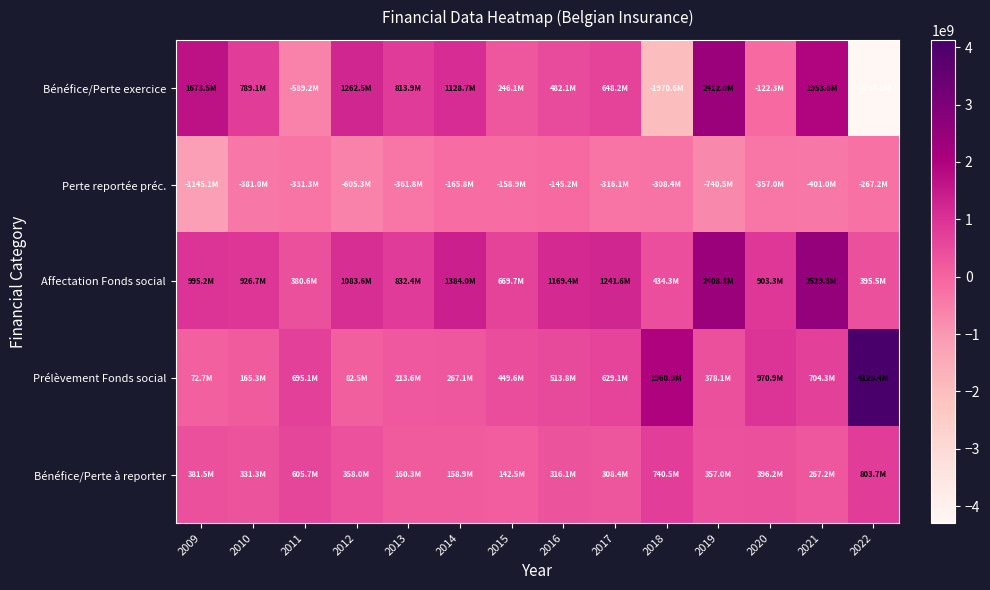

Reading left to right, extract all data points from this chart.

Bénéfice/Perte exercice: 2009=1673526103.4	2010=789092207.7	2011=-589239880.4	2012=1262501170.3	2013=813895799.2	2014=1128707265.0	2015=246126302.3	2016=482068286.0	2017=648247551.4	2018=-1970575510.2	2019=2412018911.6	2020=-122318112.4	2021=1953613686.5	2022=-4297099038.8
Perte reportée préc.: 2009=-1145124080.5	2010=-380998492.6	2011=-331255752.2	2012=-605303142.4	2013=-361767438.9	2014=-165798800.9	2015=-158906626.1	2016=-145233680.4	2017=-316086913.6	2018=-308431492.4	2019=-740465687.7	2020=-357003589.6	2021=-400977348.7	2022=-267192760.5
Affectation Fonds social: 2009=995190452.5	2010=926691484.0	2011=380648032.8	2012=1083554057.8	2013=832387436.0	2014=1384020588.5	2015=669701913.4	2016=1169404712.4	2017=1241609513.6	2018=434322869.1	2019=2408770621.9	2020=903251043.2	2021=2529341350.8	2022=395477246.2
Prélèvement Fonds social: 2009=72673856.2	2010=165269409.6	2011=695120946.8	2012=82539499.9	2013=213616491.7	2014=267093141.4	2015=449638594.2	2016=513833951.6	2017=629128583.9	2018=1960872465.2	2019=378080436.9	2020=970936493.7	2021=704306975.0	2022=4129430767.6
Bénéfice/Perte à reporter: 2009=381508435.1	2010=331255751.9	2011=605721677.7	2012=357955120.1	2013=160339032.0	2014=158906625.5	2015=142478201.4	2016=316086913.5	2017=308431492.6	2018=740465687.7	2019=357003589.6	2020=396184625.4	2021=267192760.5	2022=803717693.3